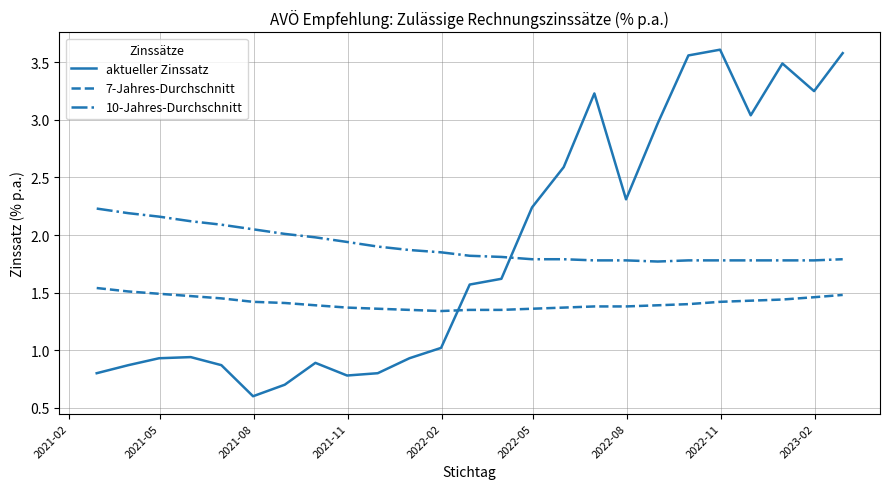

Which series has the largest range (max minus min)?

aktueller Zinssatz